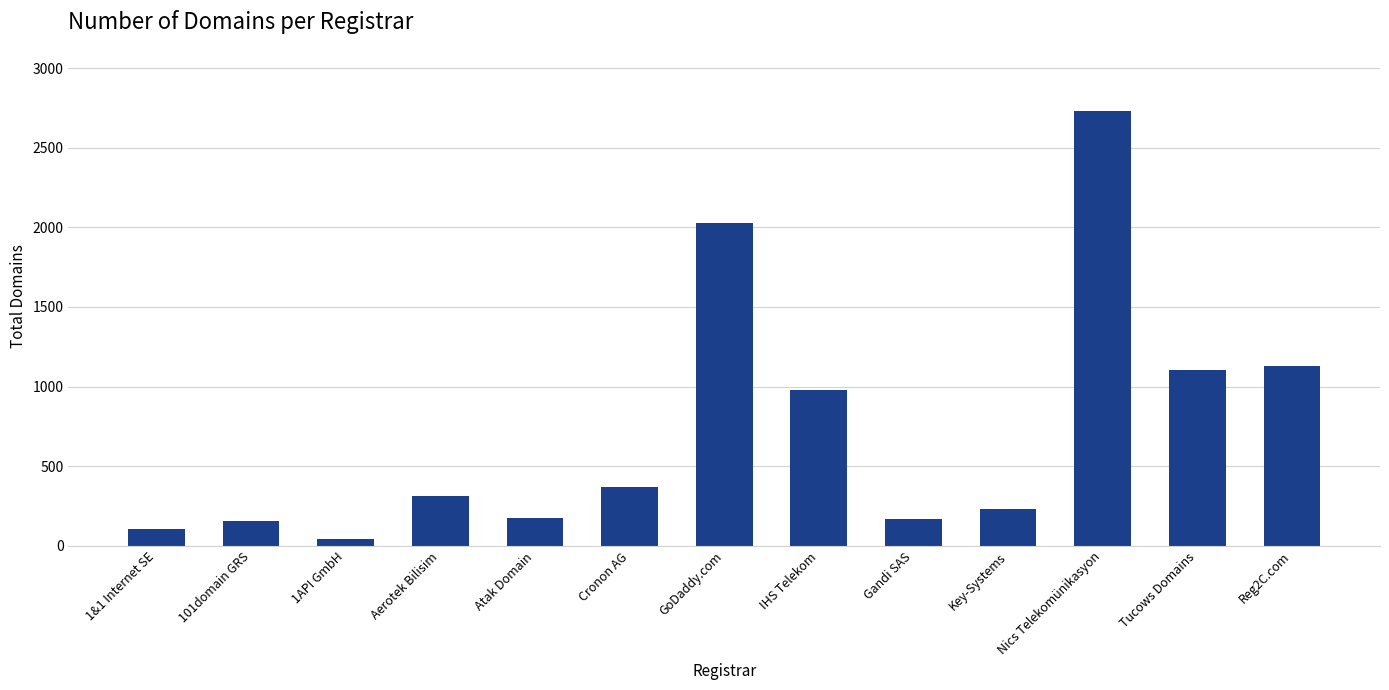

What is the difference between the second highest and second lowest values?

1921